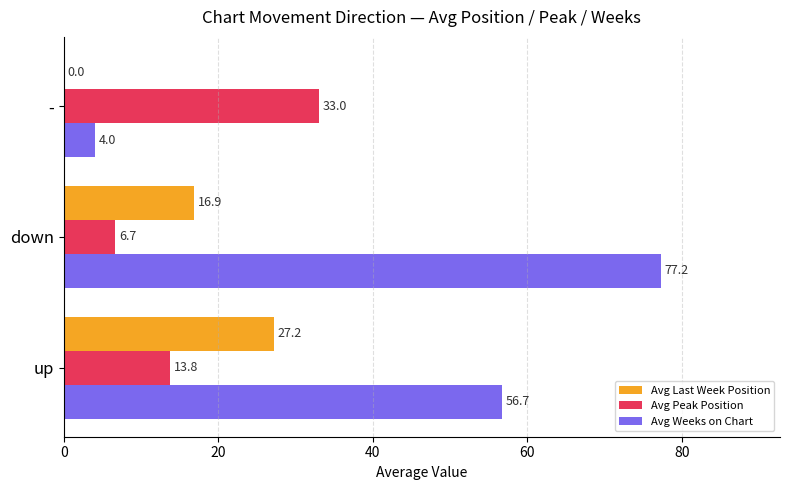

True or false: Avg Weeks on Chart has a value of 120.9 at down.

False